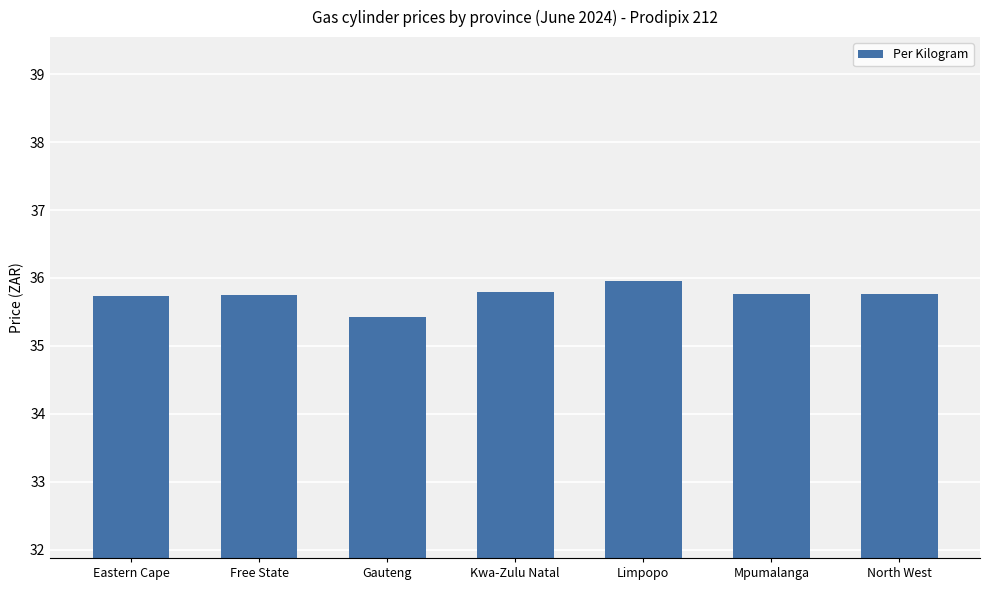

What position from the left is Kwa-Zulu Natal?

4